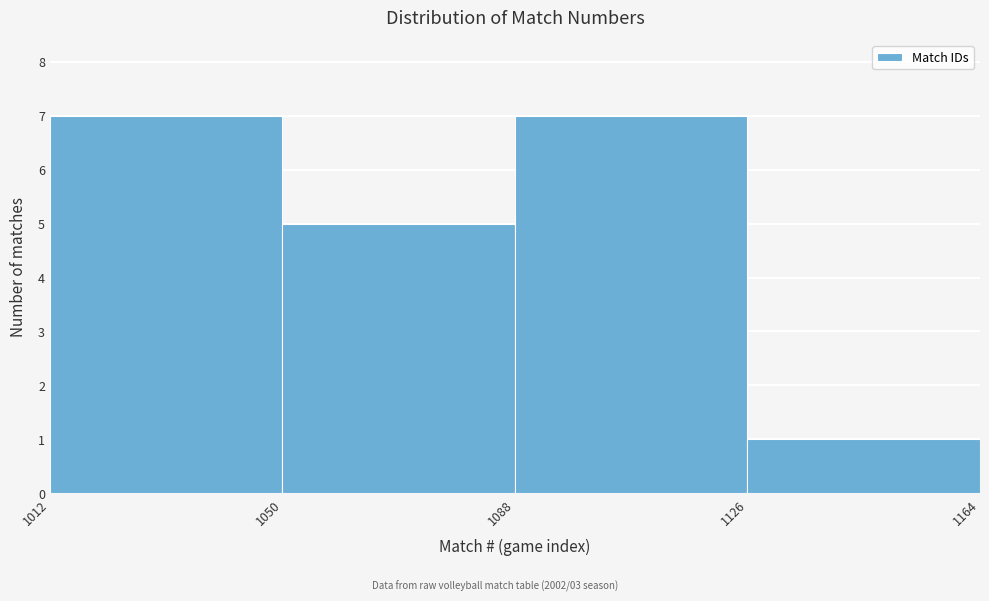

What is the height of the bar covering 1012 to 1050 on the x-axis? The values are not printed on the chart, so give them approximately, as read against the axis.

7